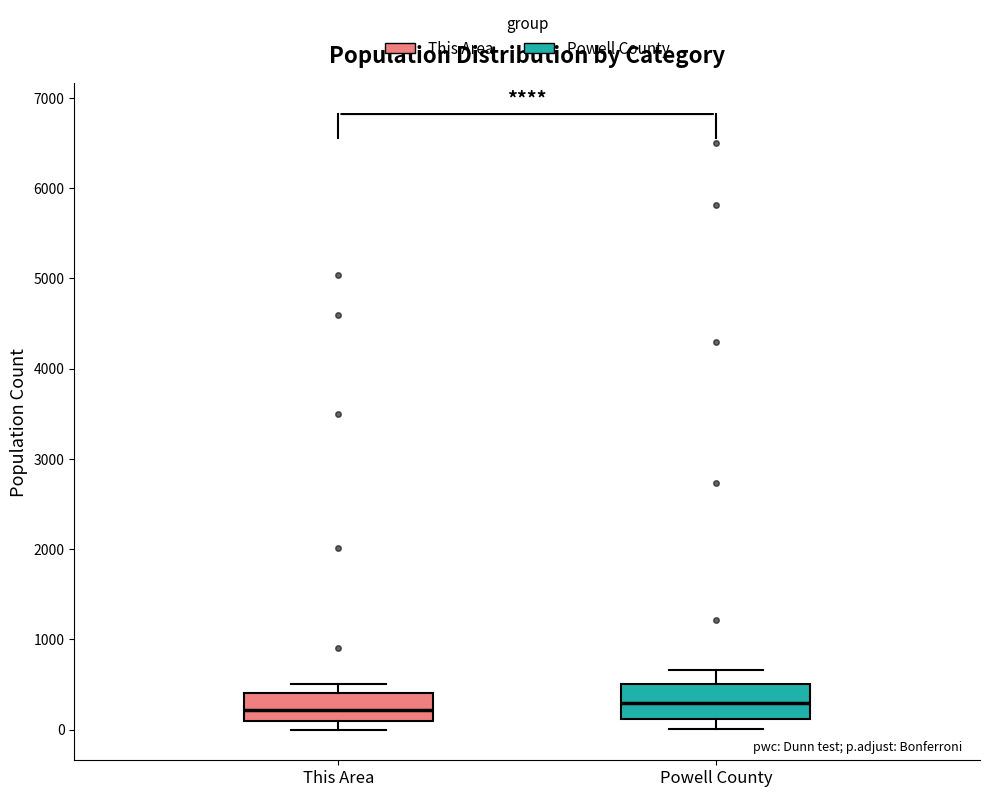

Reading left to right, read every box against the y-axis: the position of its median line, the range the box covers, and the ends of its whiskers. The values are not printed on the chart, so give them approximately, as read against the axis.

This Area: median 200, box 100 to 400, whiskers 0 to 500
Powell County: median 300, box 100 to 500, whiskers 0 to 700